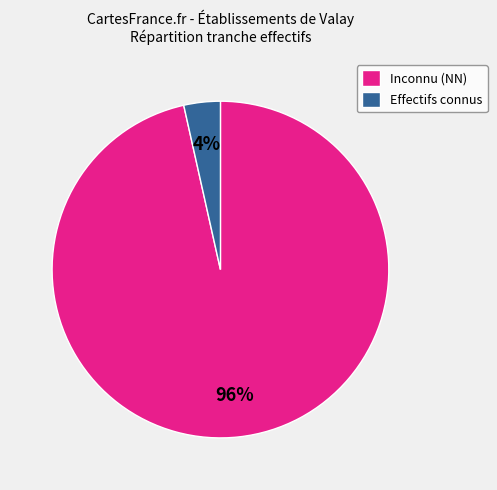

What is the largest slice in the pie chart?

Inconnu (NN)